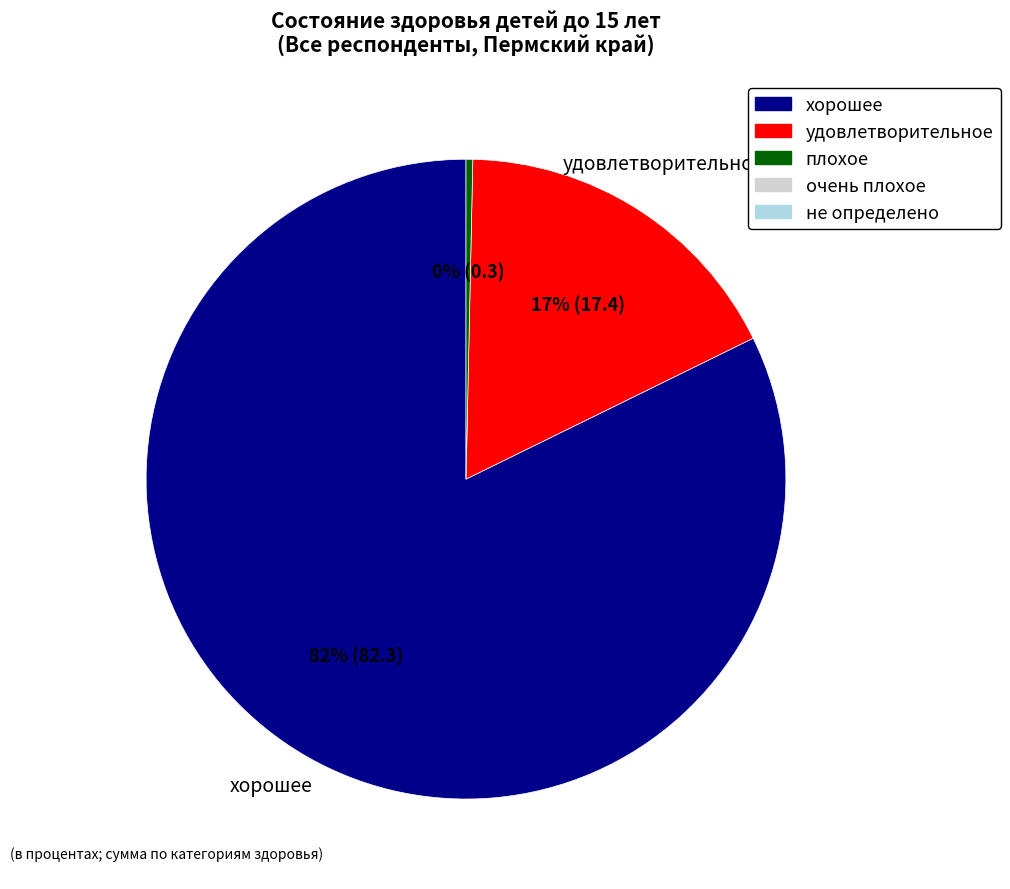

Is there any slice that represents more than half of the pie?

Yes